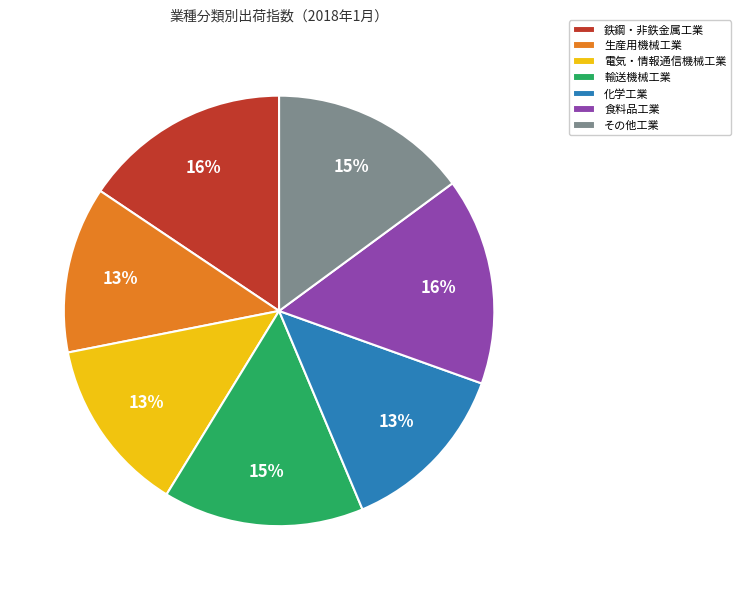

Count the number of slices in the pie.

7